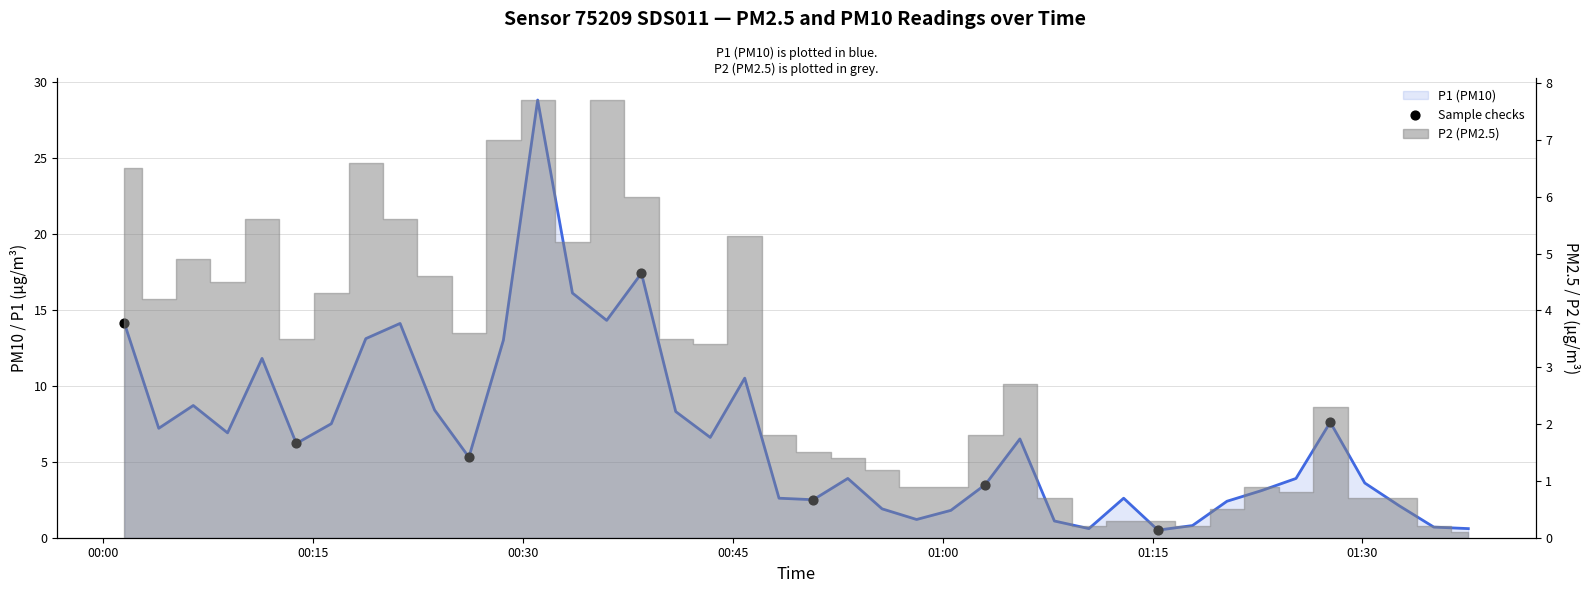

What is the change in value from 11 to 13?

+3.1